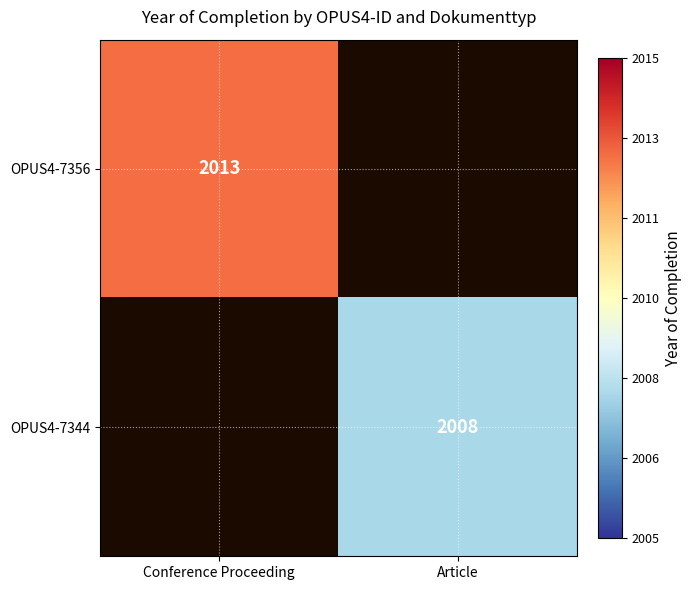

True or false: OPUS4-7344 has a value of 2008 at Article.

True